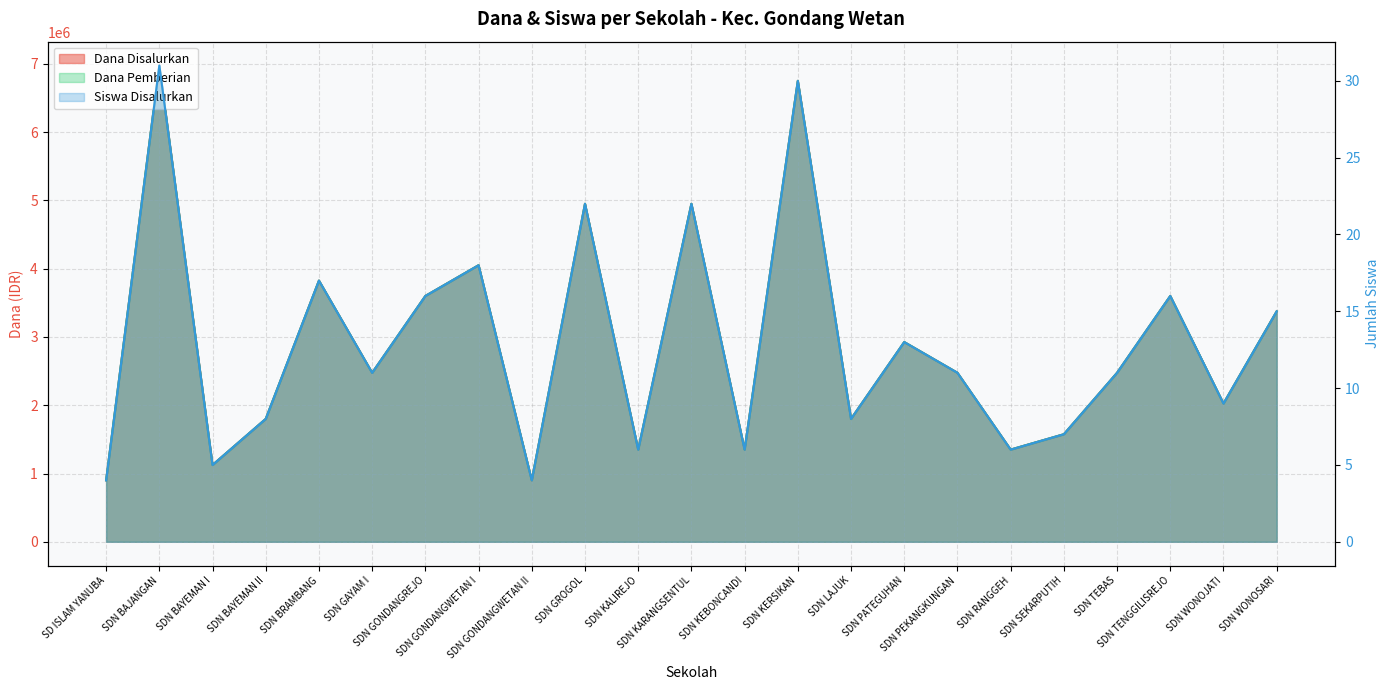

What is the average value of the Dana Disalurkan series?

2895652